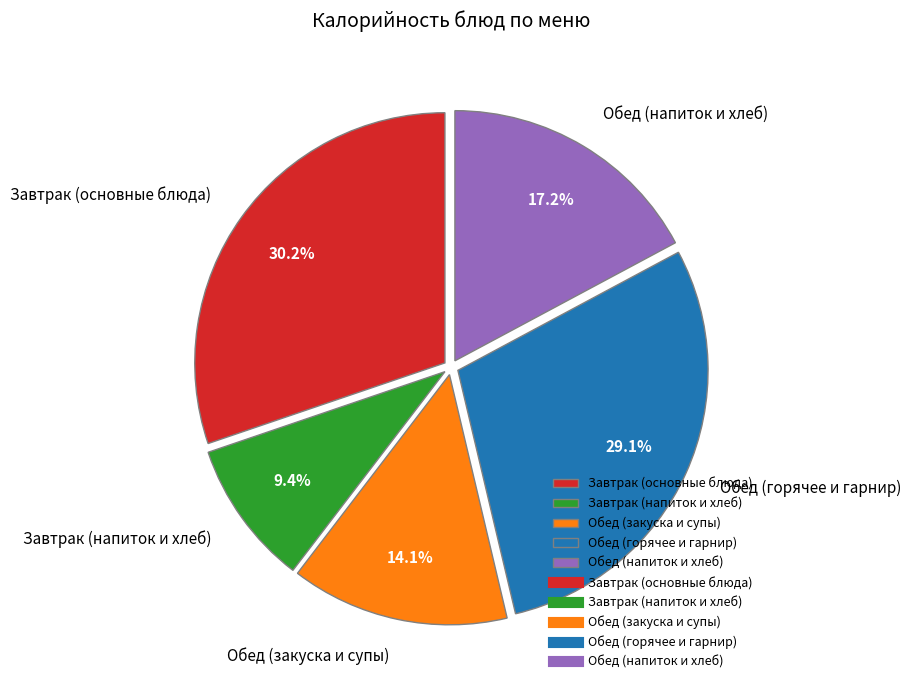

Combined, what portion of the pie is Обед (напиток и хлеб) and Завтрак (основные блюда)?

47.4%